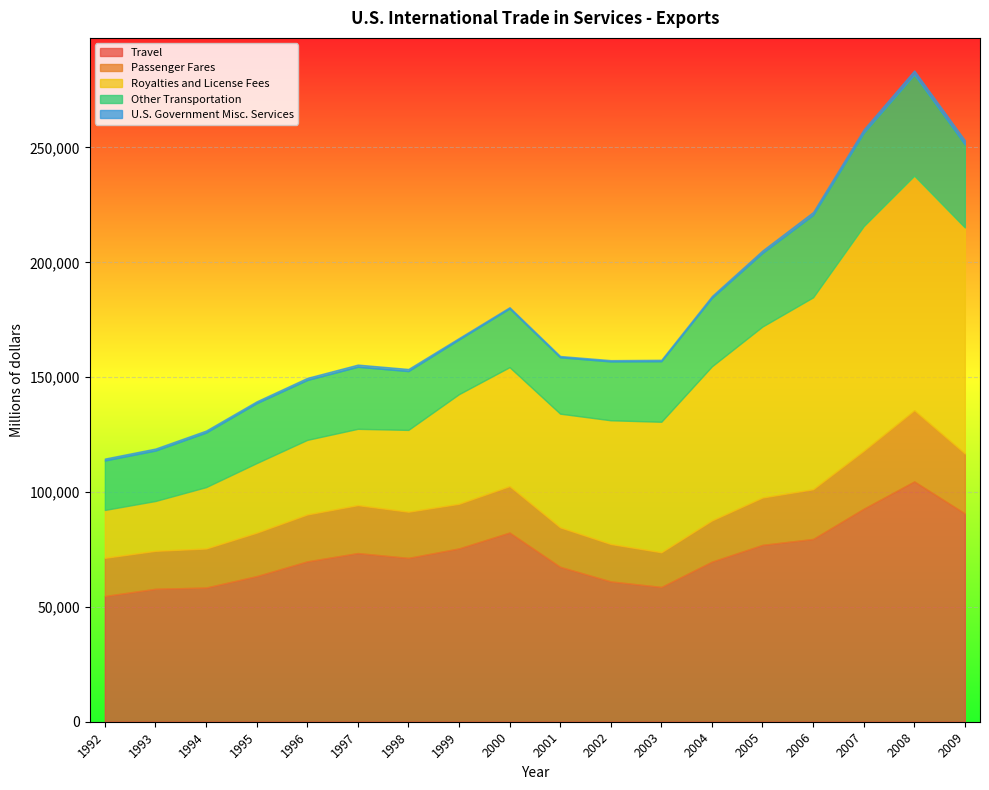

In Passenger Fares, how many points are lower than both neighbors (excluding endpoints)?

3